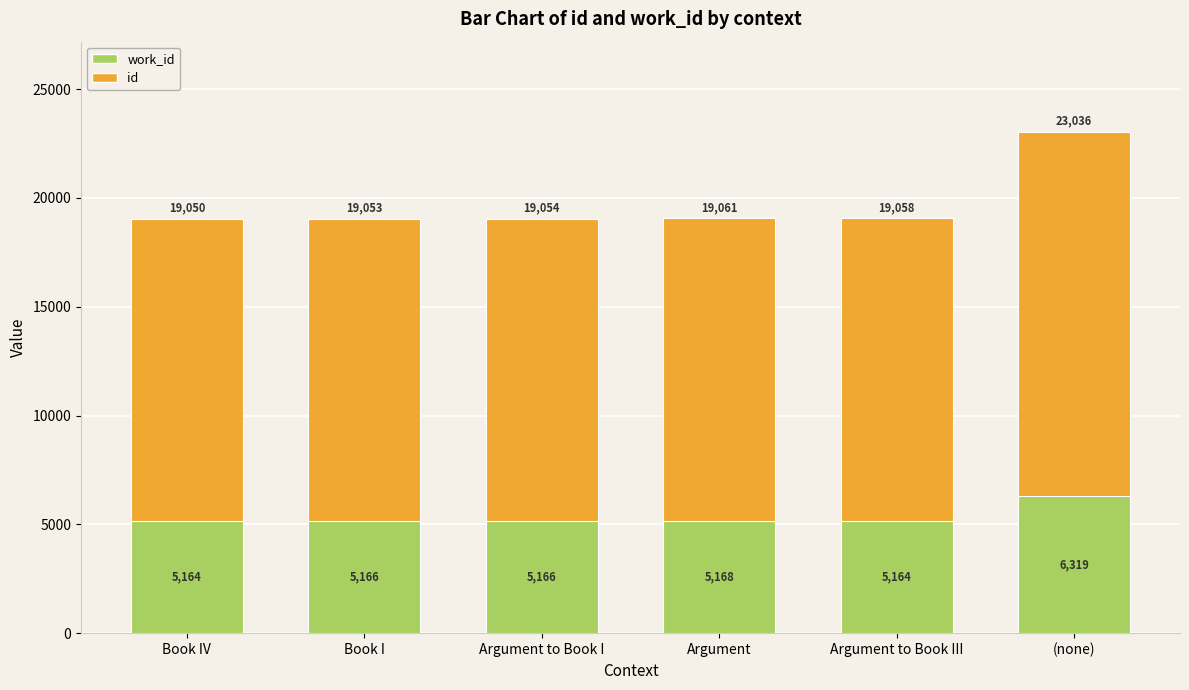

At which category is the sum across all series the highest?

(none)